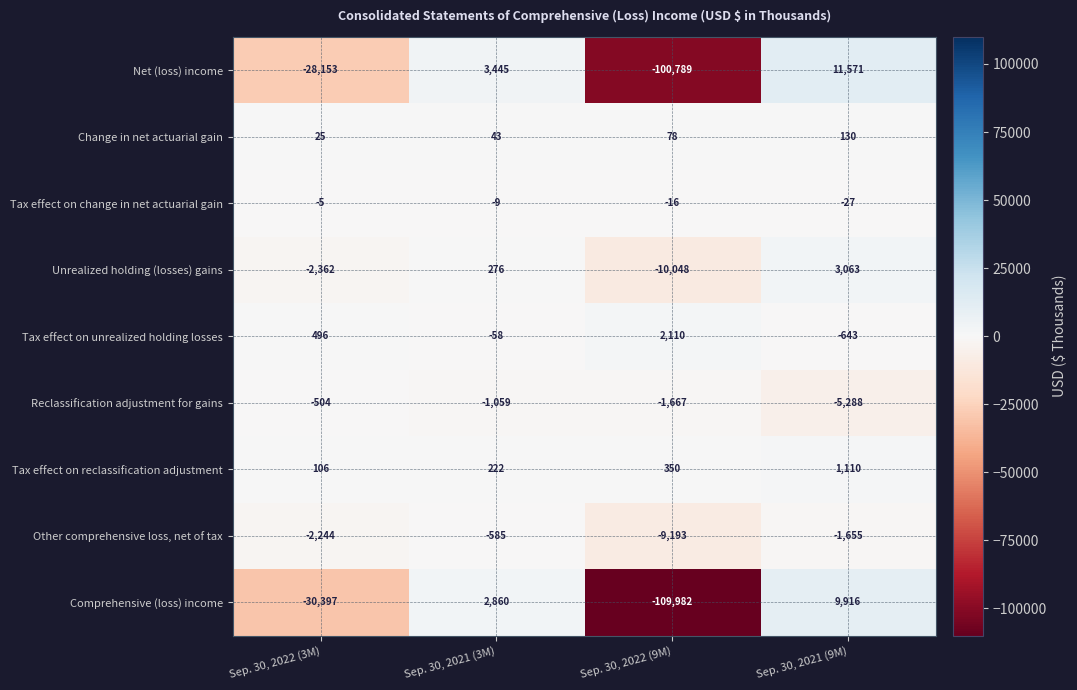

Between Sep. 30, 2022 (3M) and Sep. 30, 2021 (9M), which series saw the biggest shift?

Comprehensive (loss) income